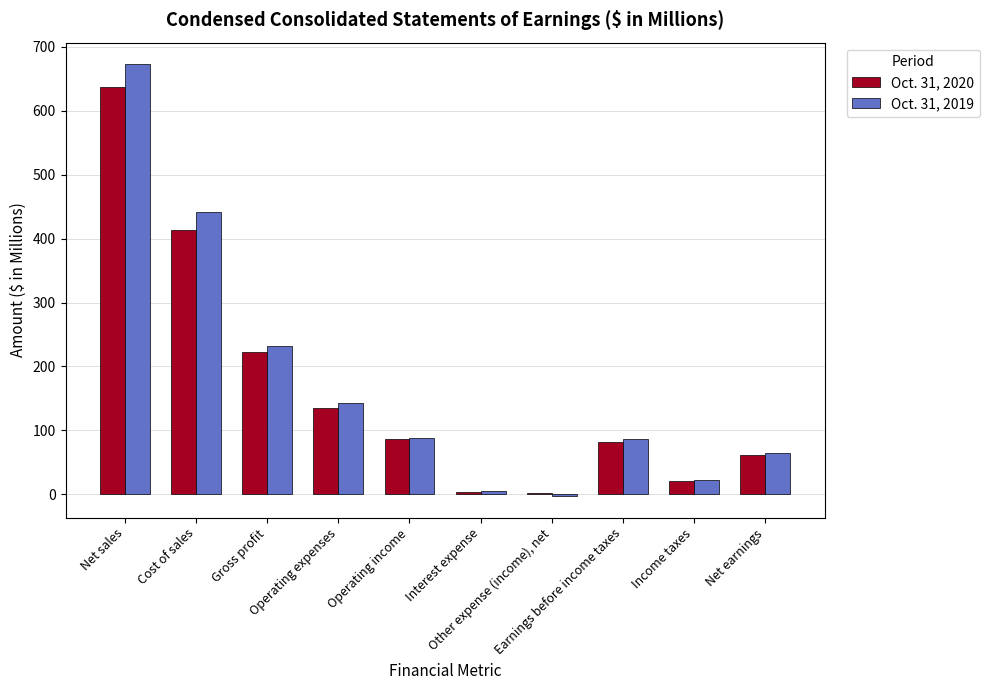

What is the maximum value shown in the chart?

672.7